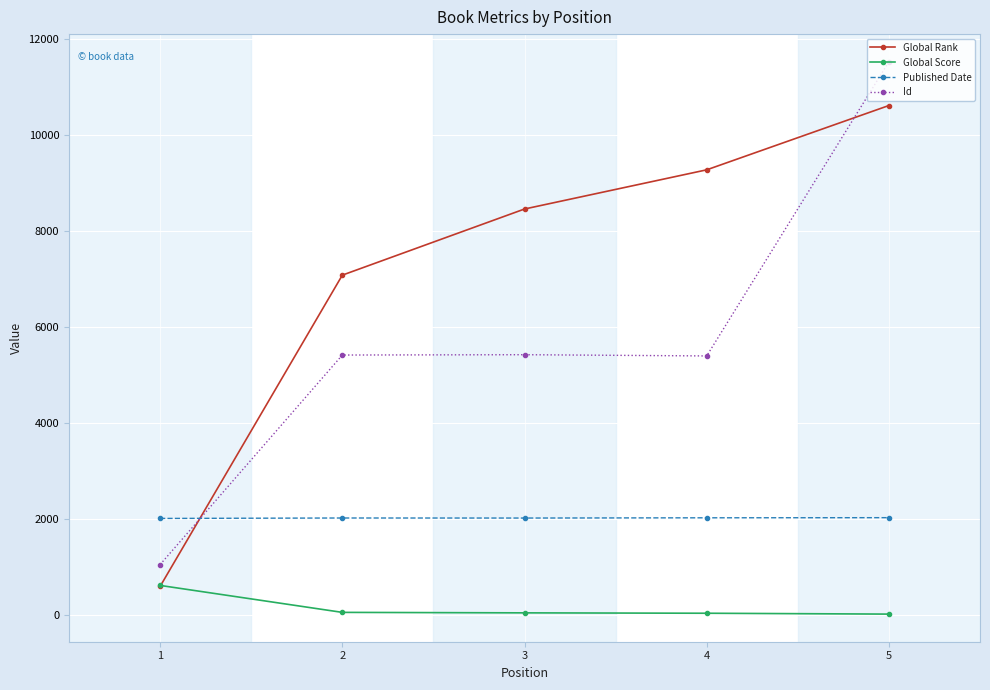

What is the value of the Global Score point at the 4th from the left?

28